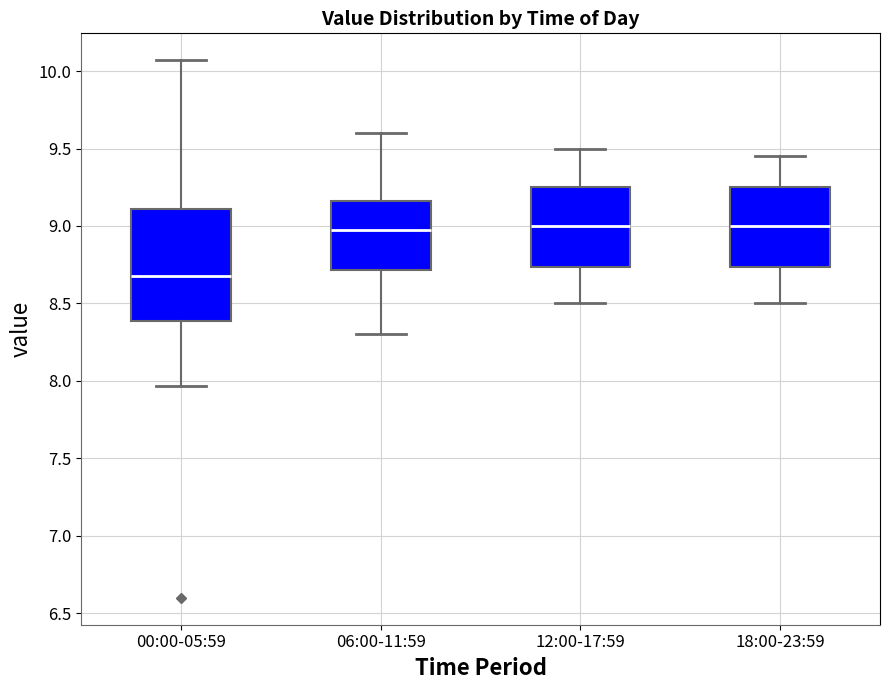

Which box's median line is the lowest?

00:00-05:59